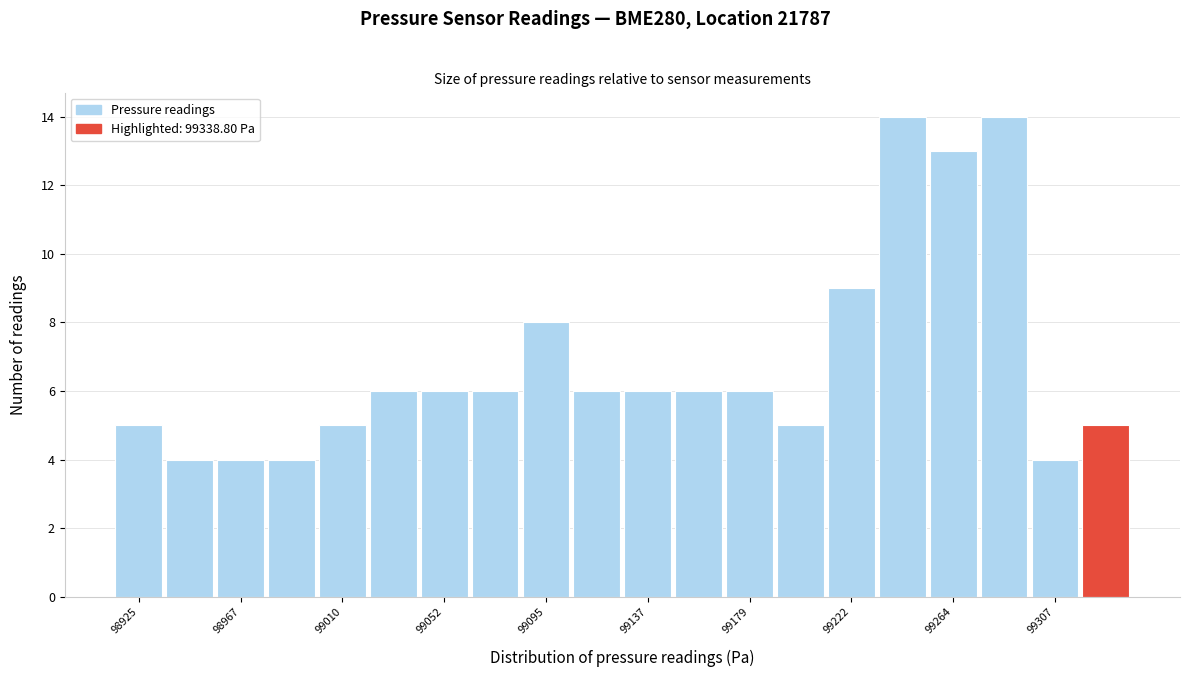

How tall is the bar that spans 99125 to 99150 on the x-axis? Neither the bar edges nor the heights are printed on the chart, so give them approximately, as read against the axes.

6